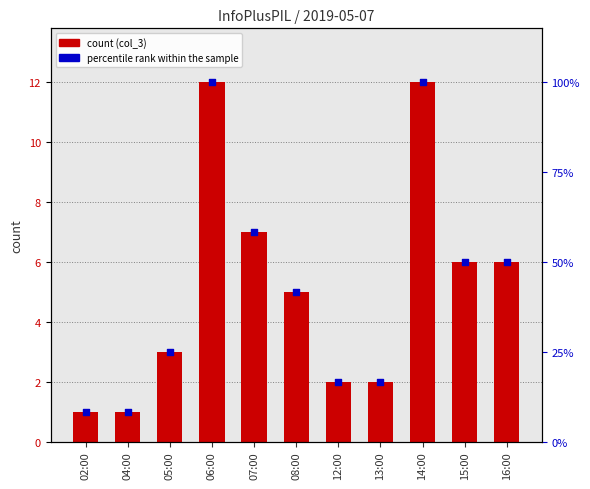

Which series has the largest total across all categories?

col_3